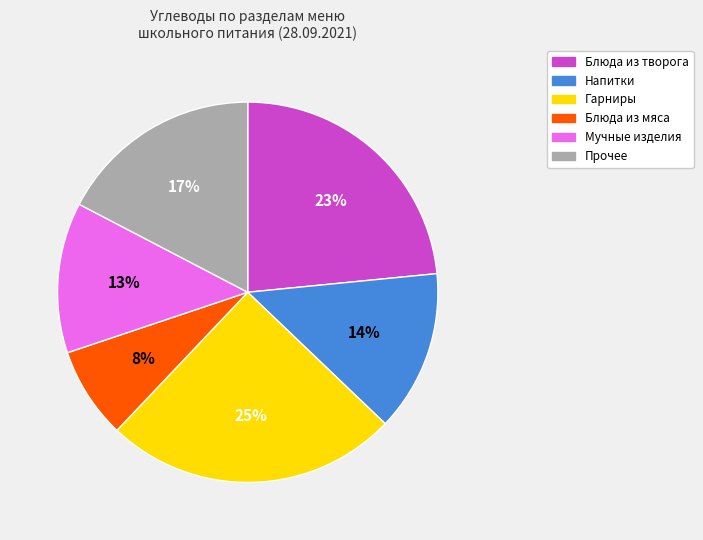

To the nearest percent, what is the difference between the largest and smallest slice percentages?

17%